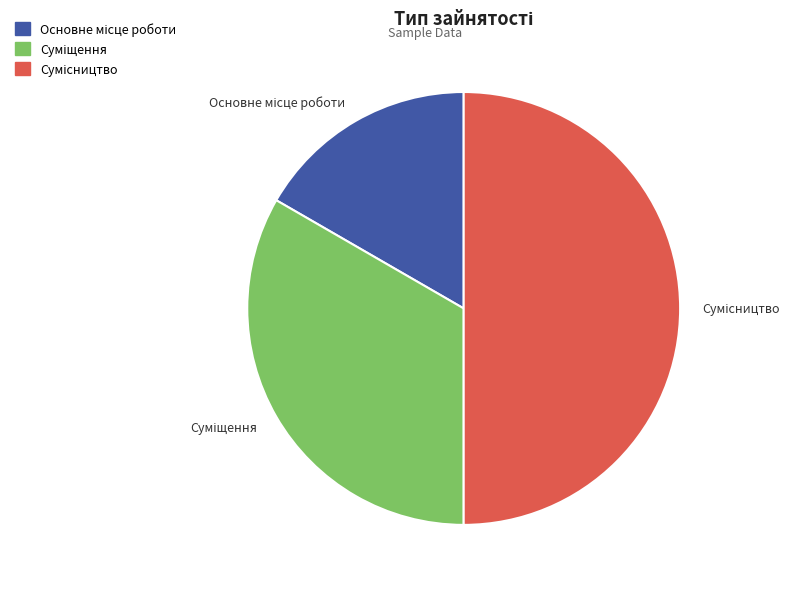

What percentage is NOT represented by Сумісництво?

50.0%